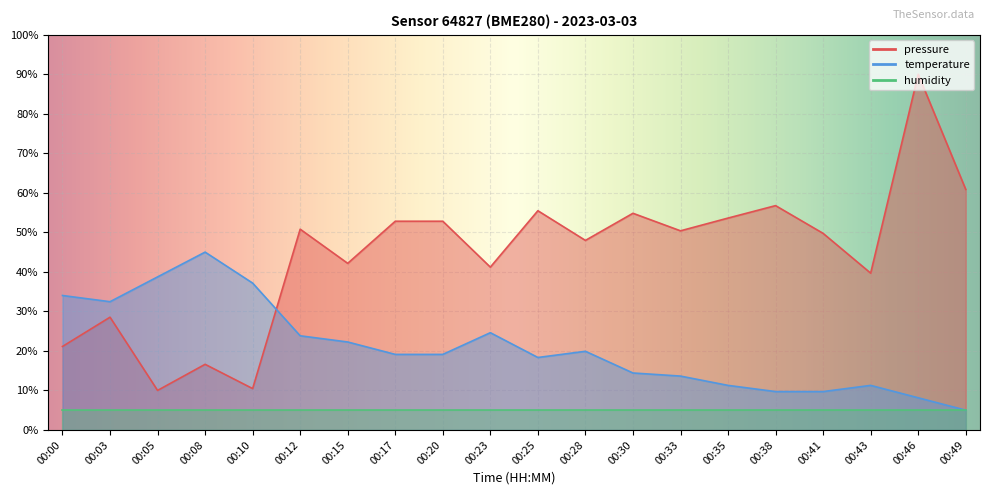

How many values in the pressure series exceed 50?

10